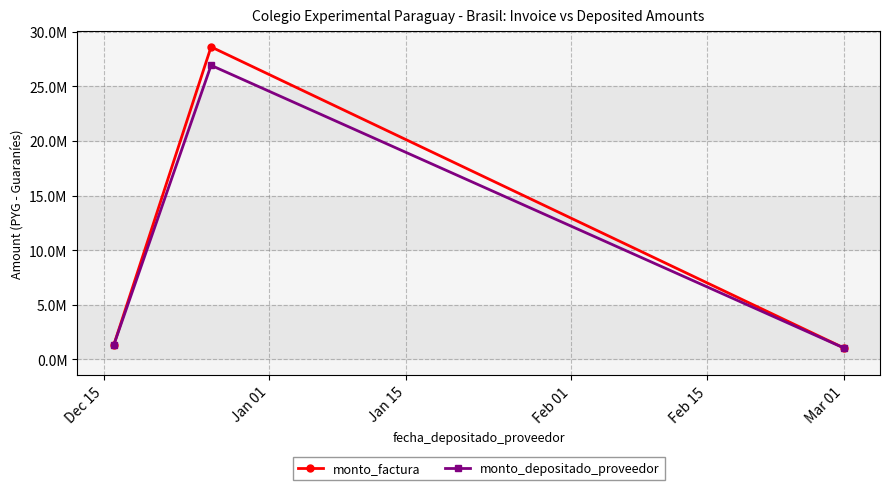

Is this an area chart (filled region under the line)?

No